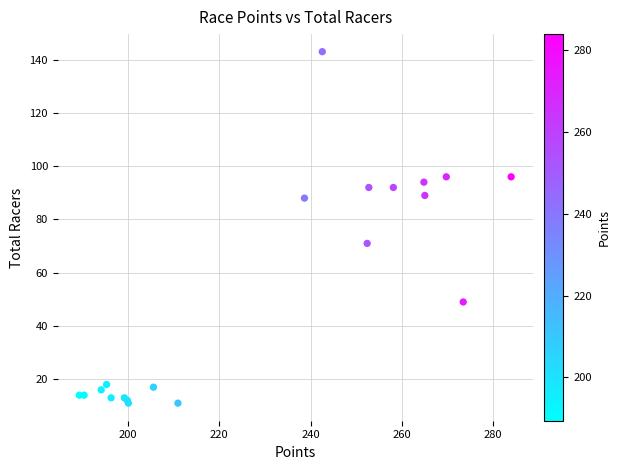

What Y value in the scatter plot is closest to 77?

71